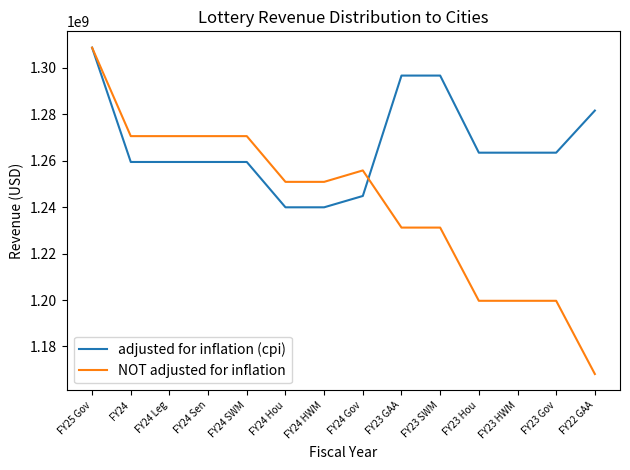

What is the total value across all series at FY24 SWM?

2530057544